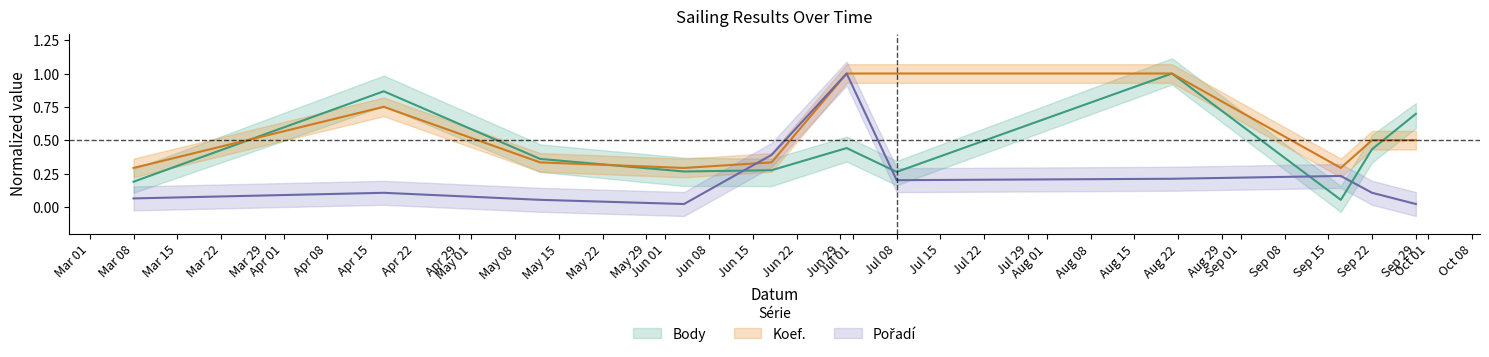

What is the approximate value of Koef. at 2022-05-12?

0.3